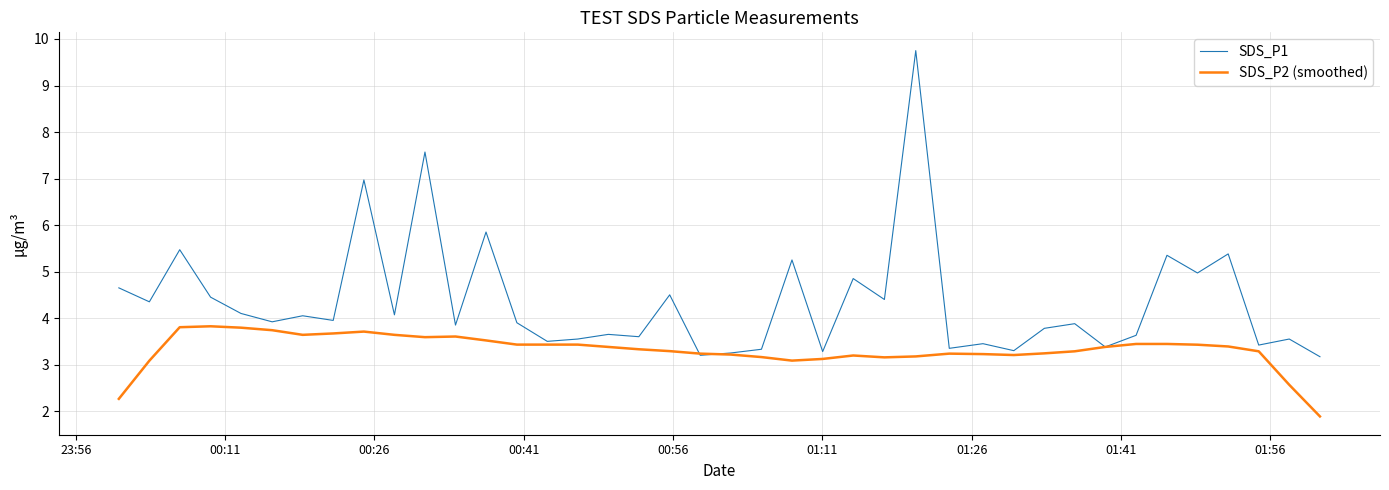

Rank the series by their maximum value, from highest to lowest.

SDS_P1, SDS_P2 (smoothed)